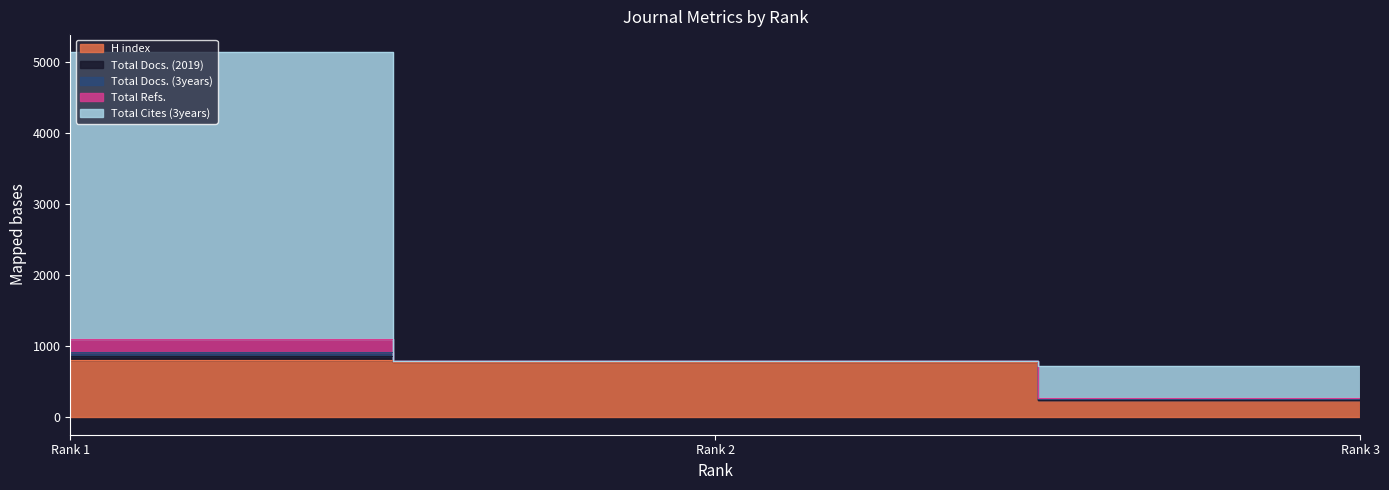

How many values in Total Docs. (3years) are above zero?

2